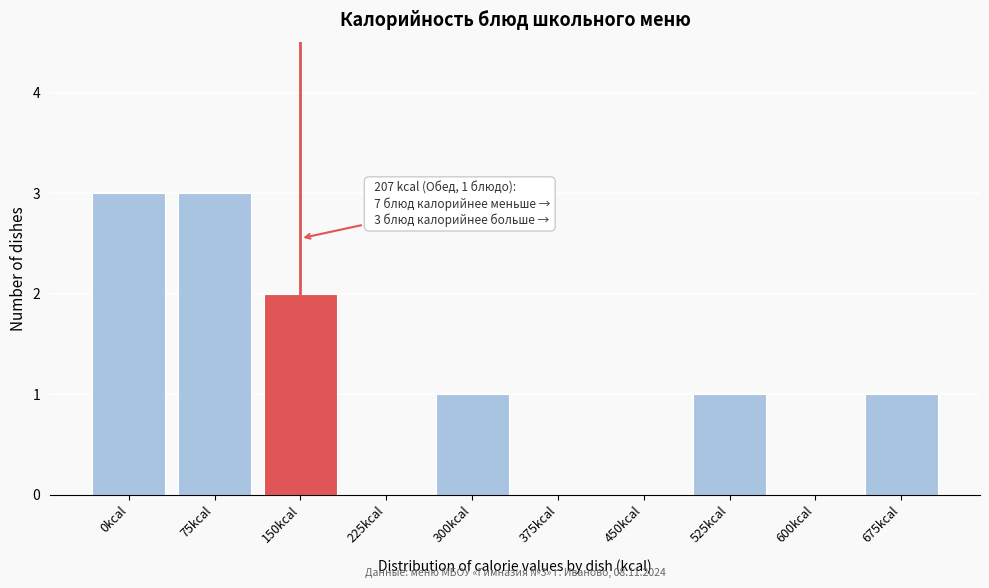

Reading left to right, list all the values displayed in this chart.

0kcal=3	75kcal=3	150kcal=2	225kcal=0	300kcal=1	375kcal=0	450kcal=0	525kcal=1	600kcal=0	675kcal=1